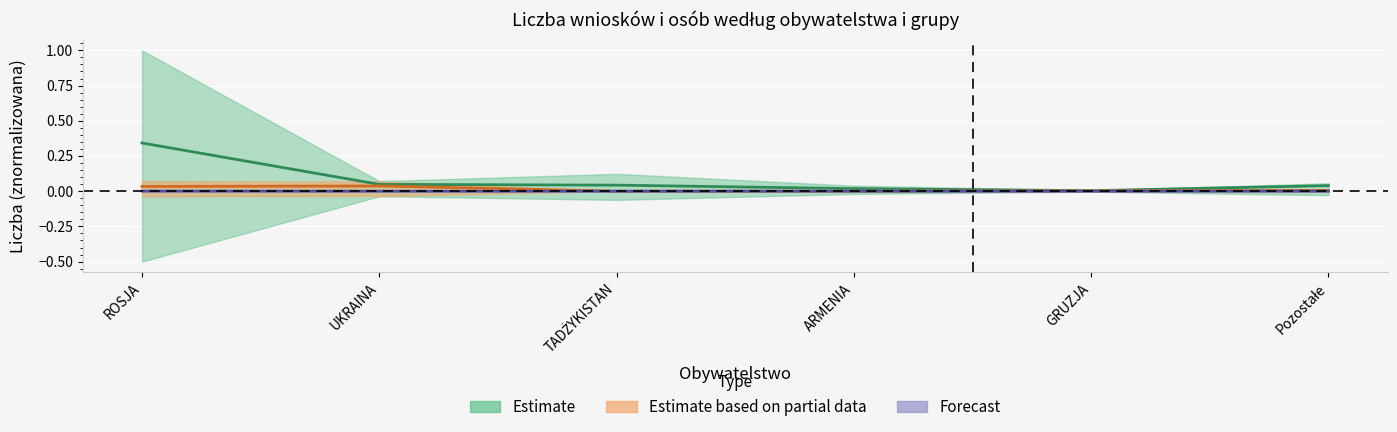

Does the chart display data point markers on the line(s)?

No